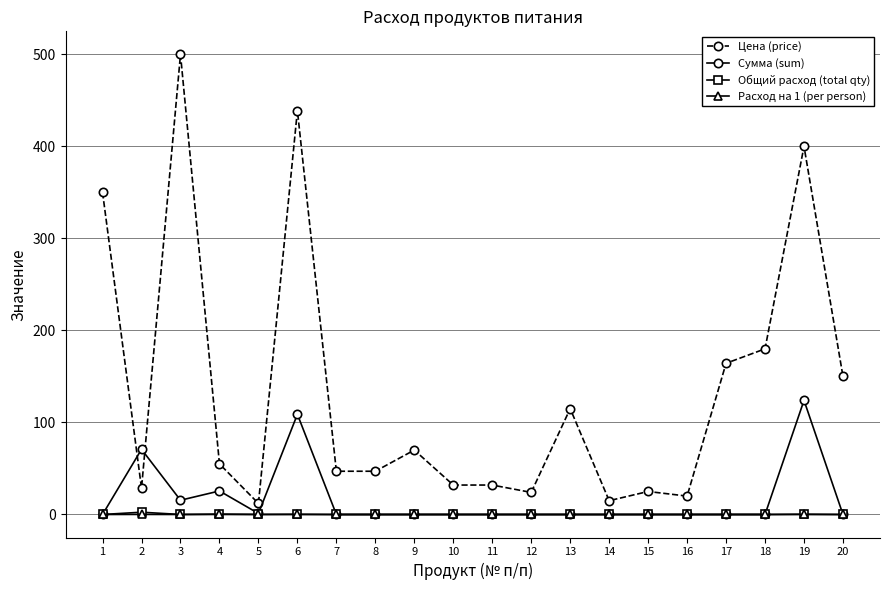

True or false: Расход на 1 (per person) and Цена (price) intersect in this chart.

False